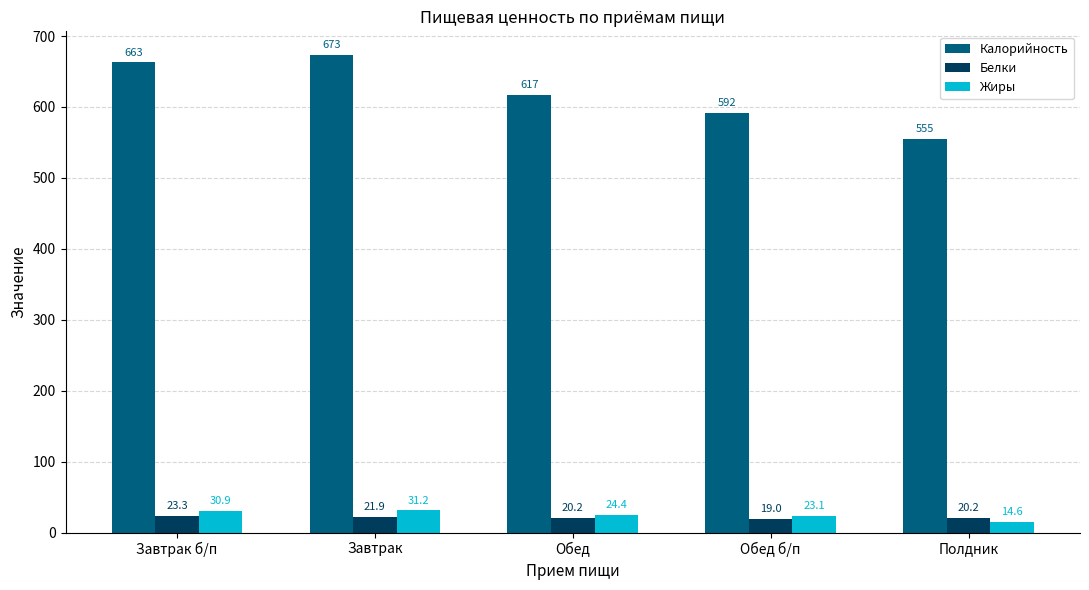

Is it true that Калорийность equals 617.0 at Обед?

True